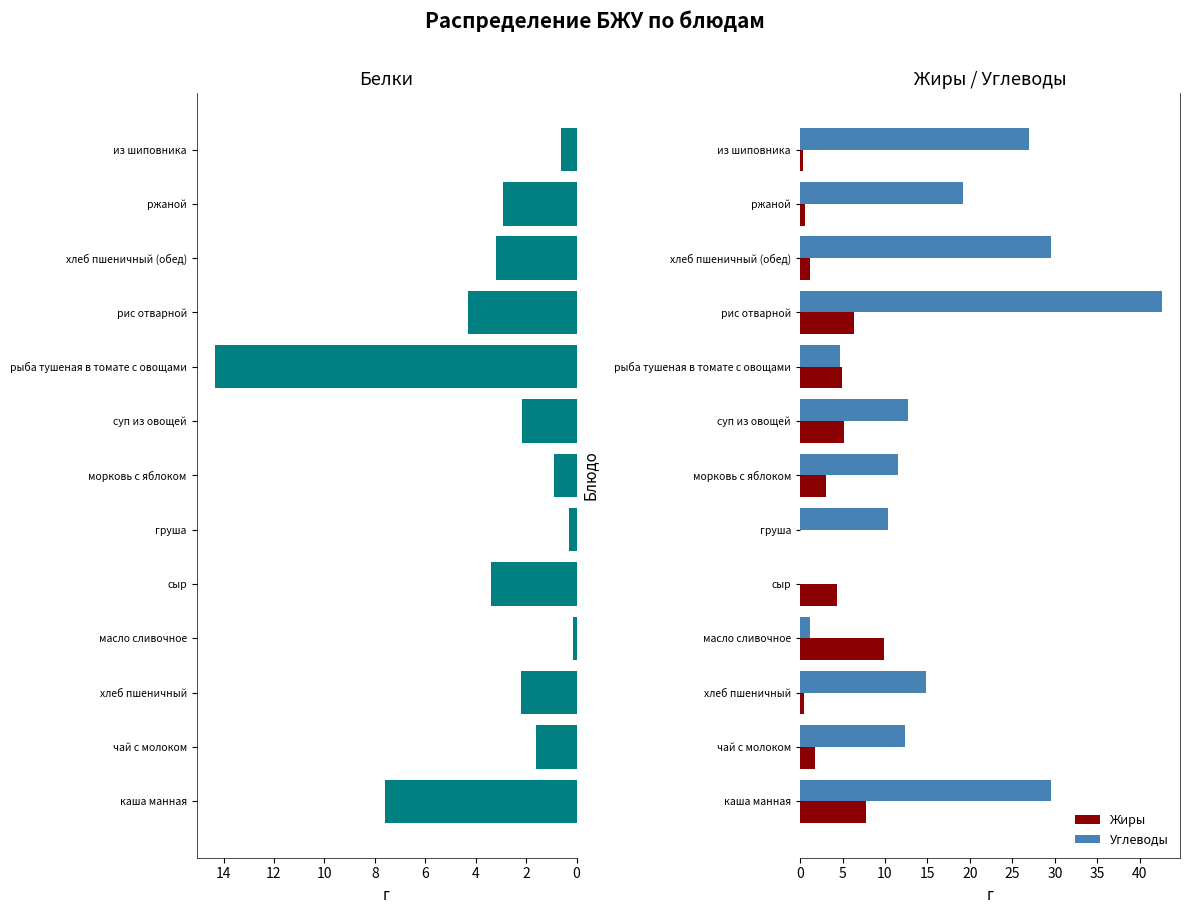

What is the maximum value for Углеводы?

42.6